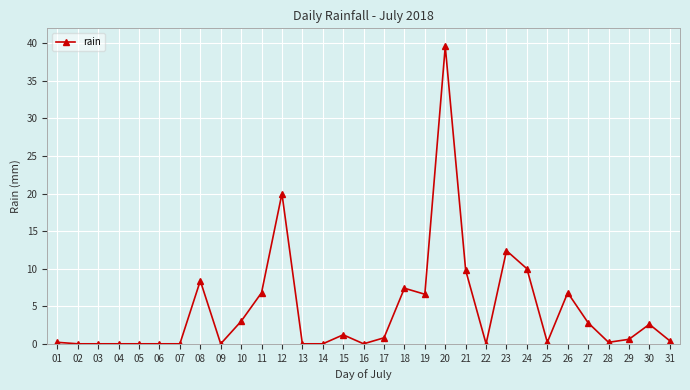

How many data points does each series have?

31